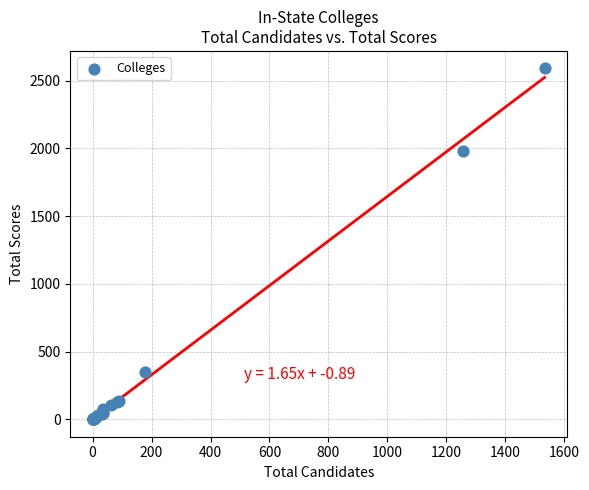

What Y value in the scatter plot is closest to 1295?

1979